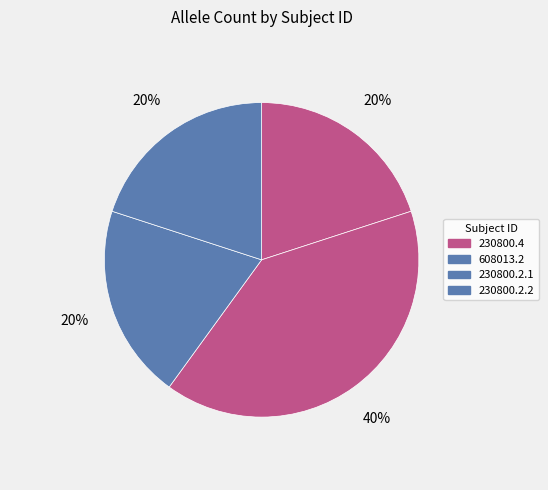

What percentage is the 230800.4 slice, to the nearest percent?

20%